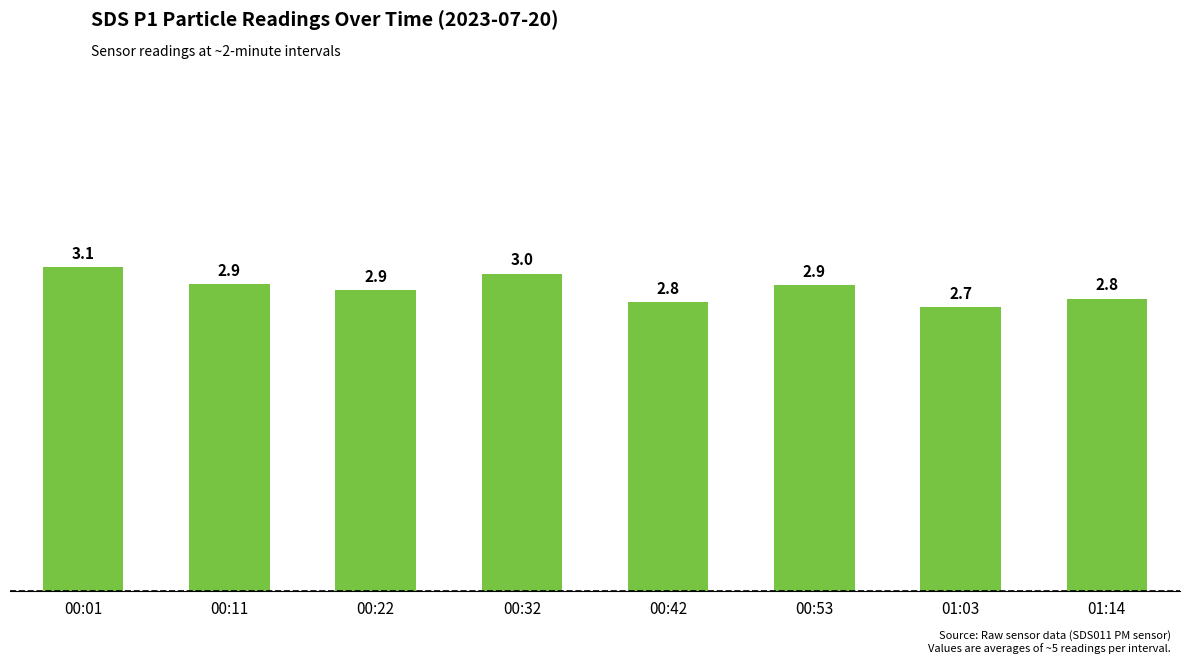

The value at 00:01 is 3.1. True or false?

True